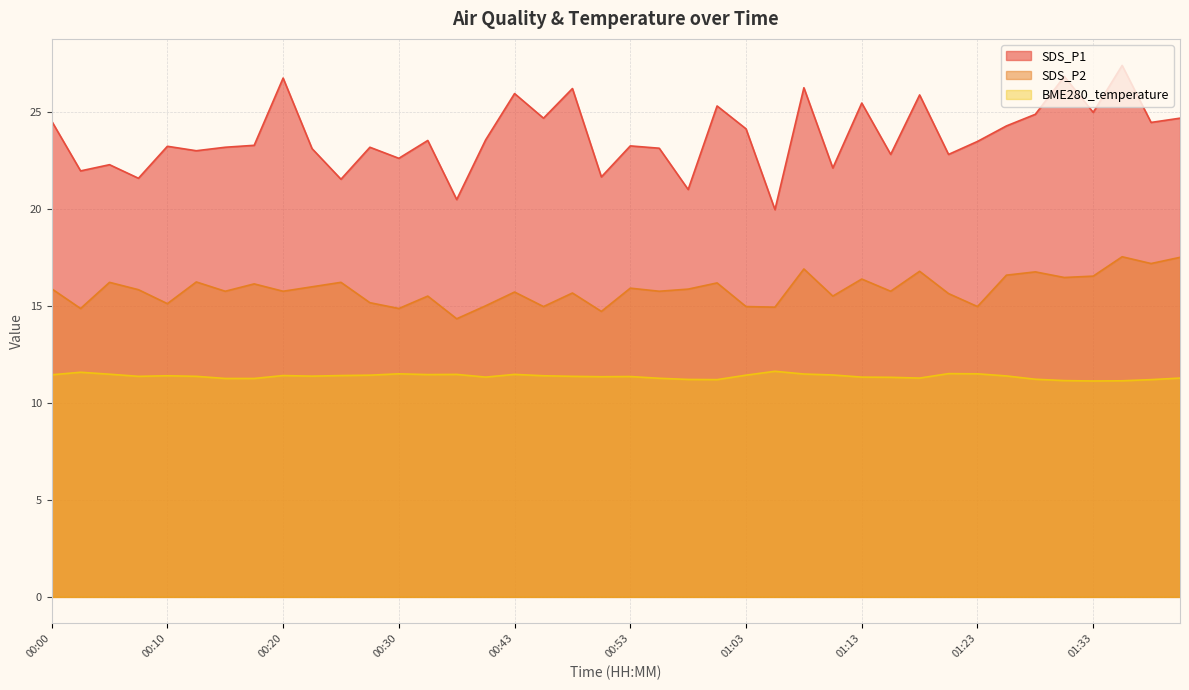

What is the total value across all series at 00:50?

47.8